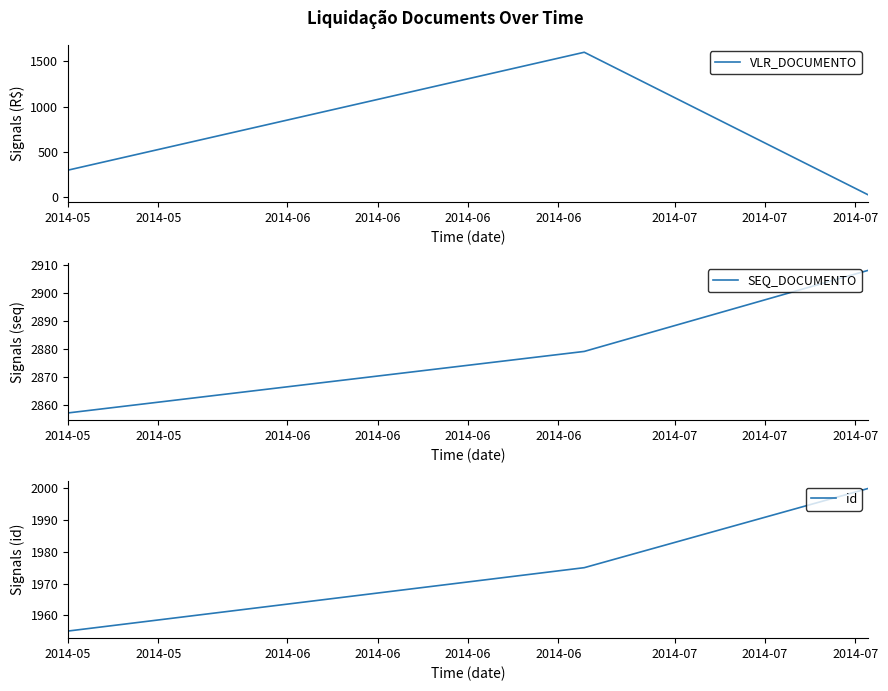

Is the value of VLR_DOCUMENTO at 2014-05 greater than the value of SEQ_DOCUMENTO at 2014-06?

No